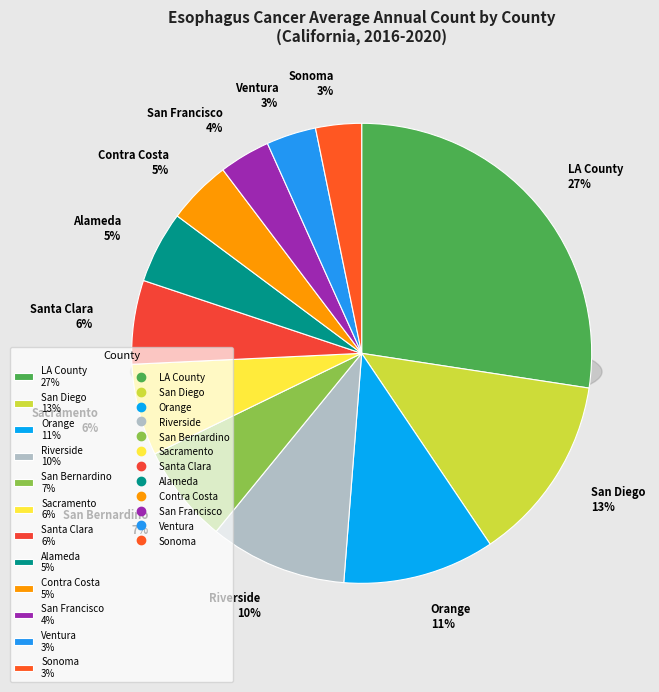

How many slices are in this pie chart?

12